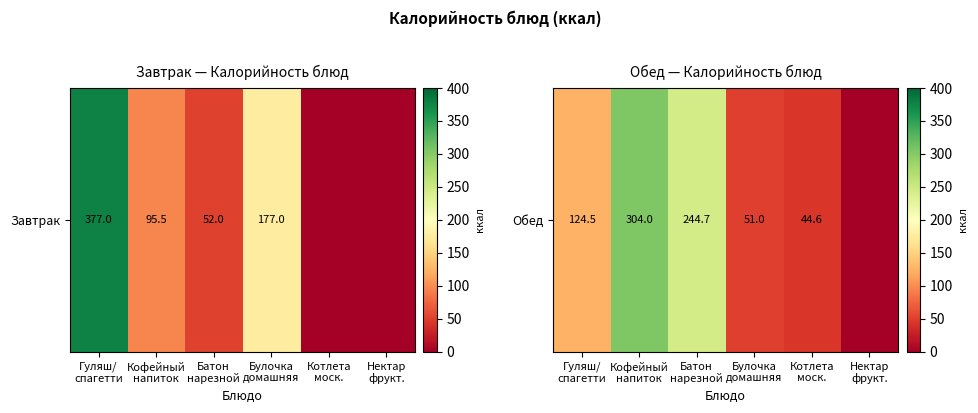

Count the number of values greater than 124.

3